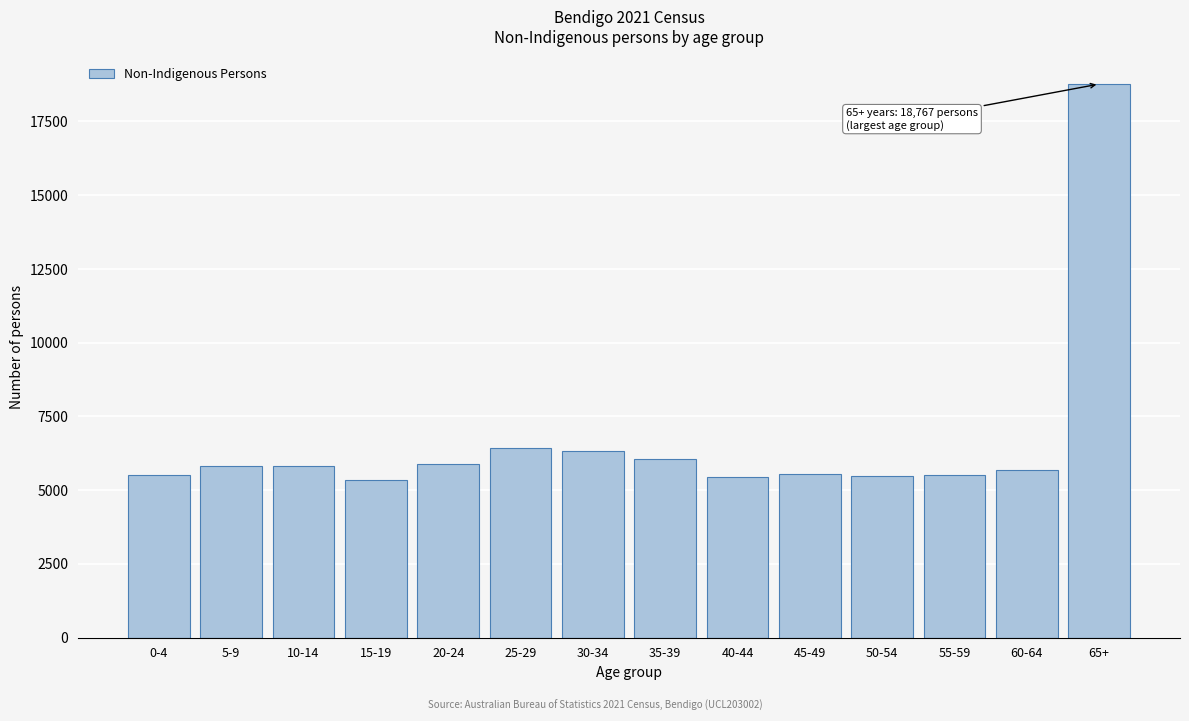

What is the label of the 7th bar from the right?

35-39